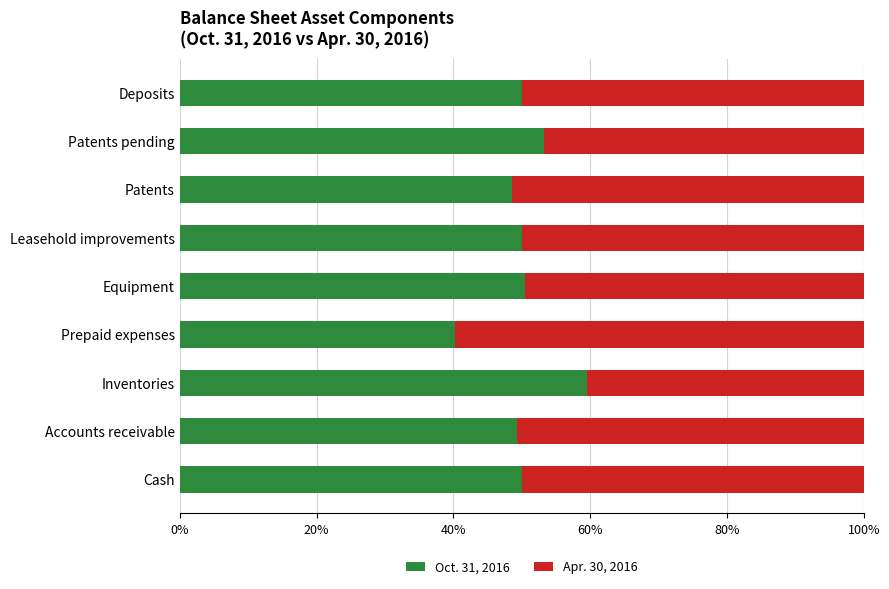

The value of Oct. 31, 2016 at Inventories is 15.5. True or false?

False